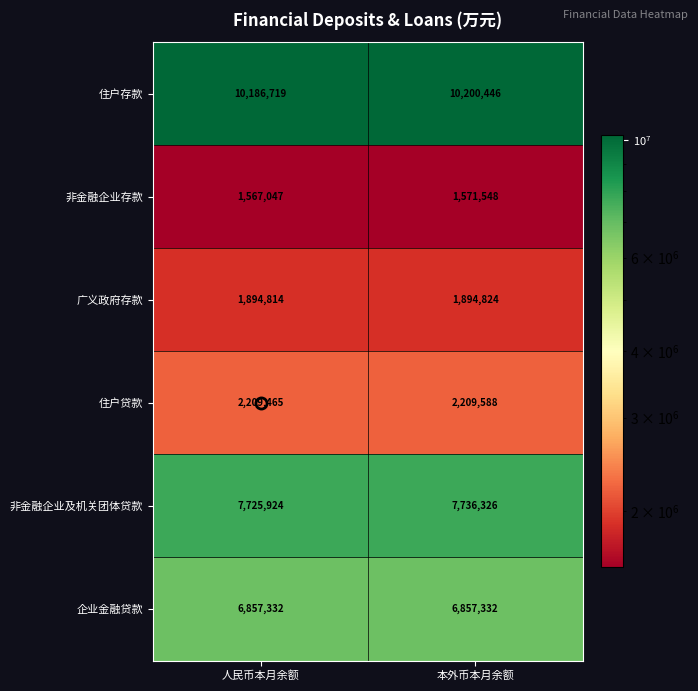

How many series are shown in this chart?

6